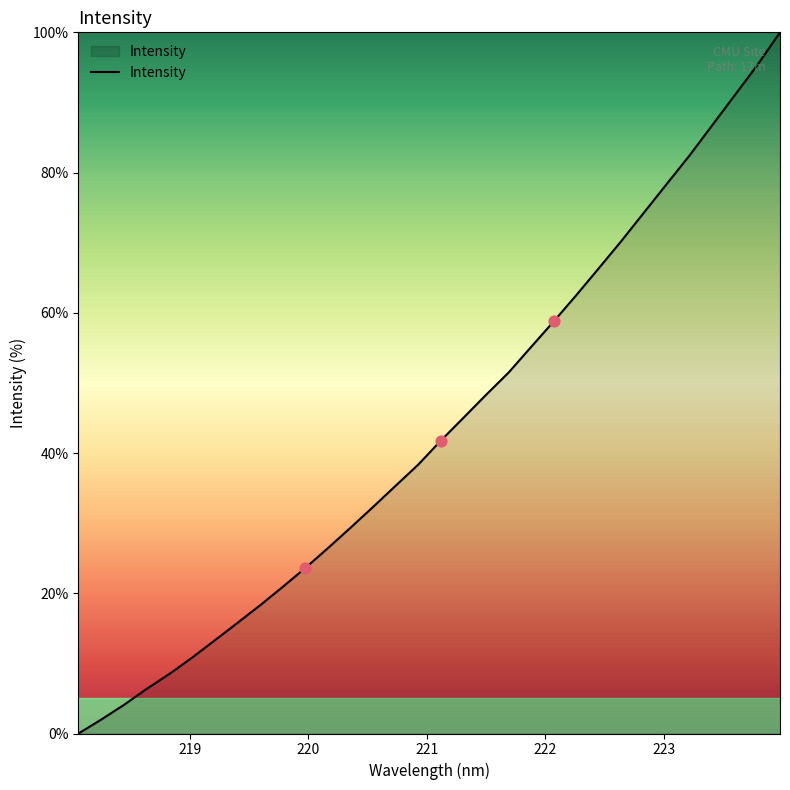

What is the maximum value shown in the chart?

100.0